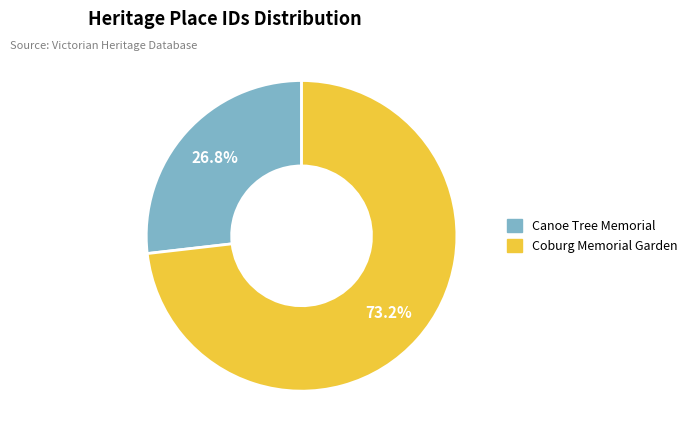

How many segments does this pie chart have?

2